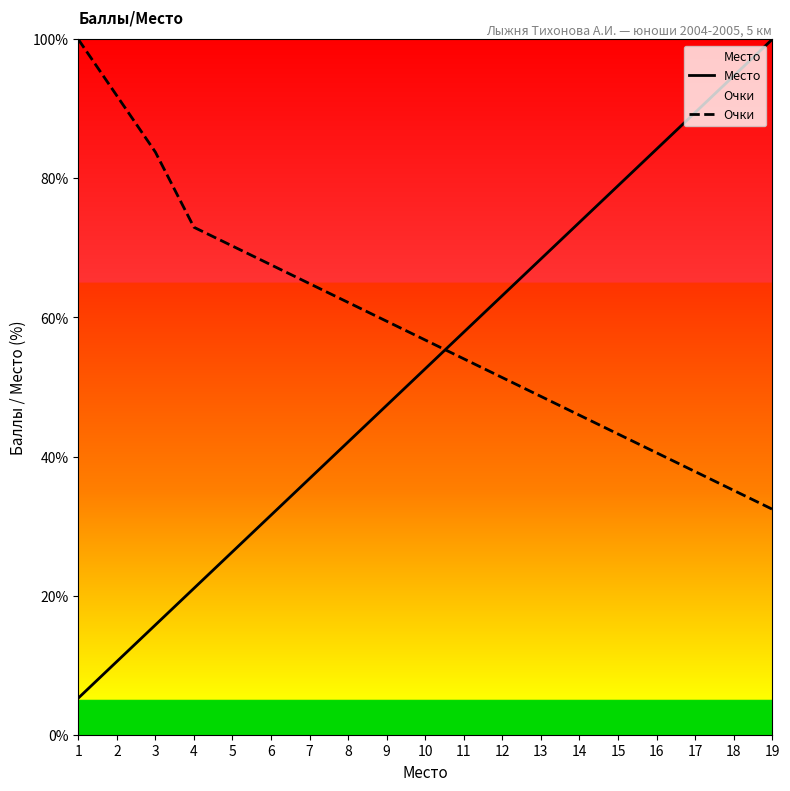

Is it true that Очки equals 59.5 at 9?

True